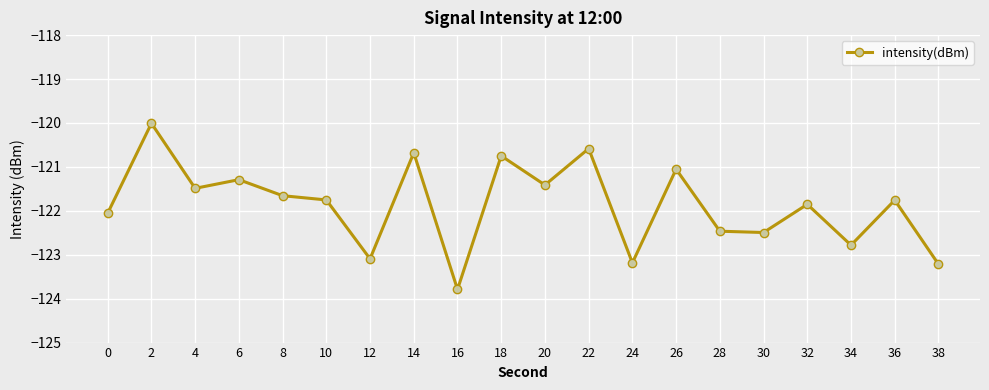

What is the sum of the values at 0 and 14?

-242.7